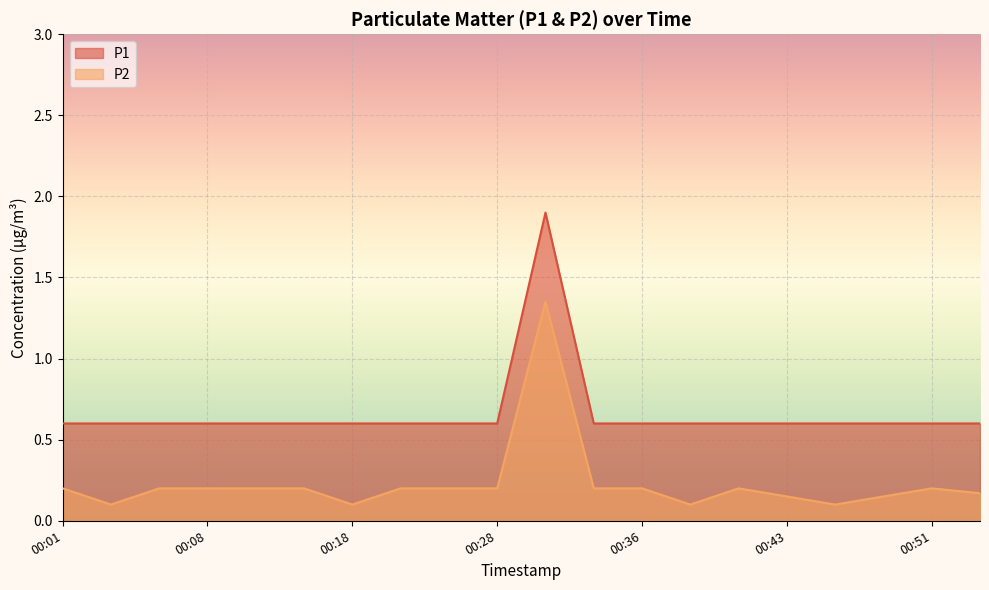

How many distinct data groups are displayed?

2